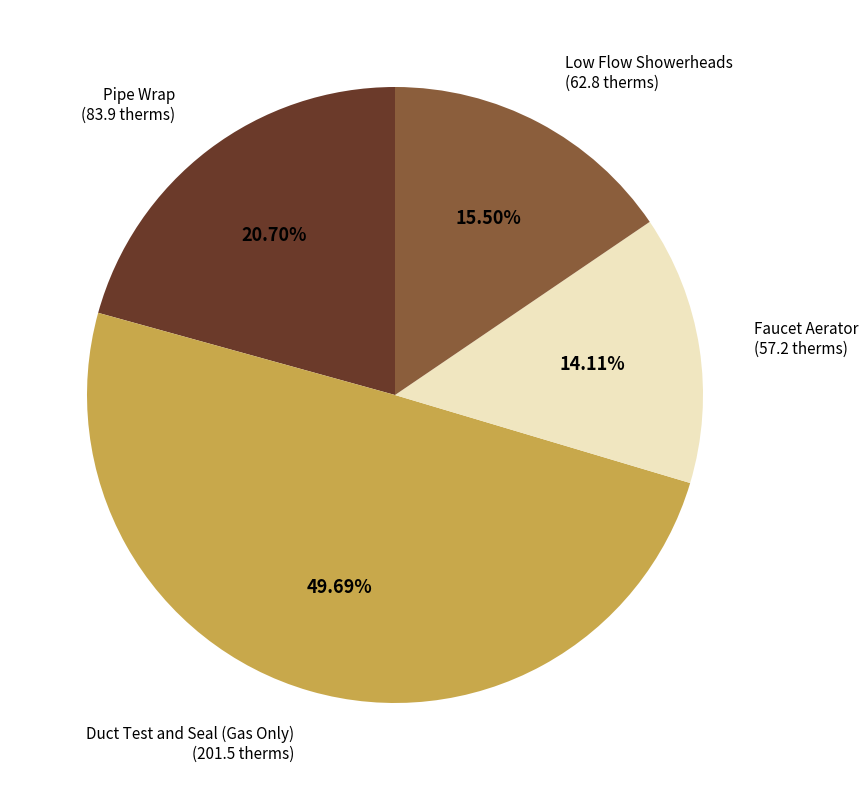

Is there any slice that represents more than half of the pie?

No